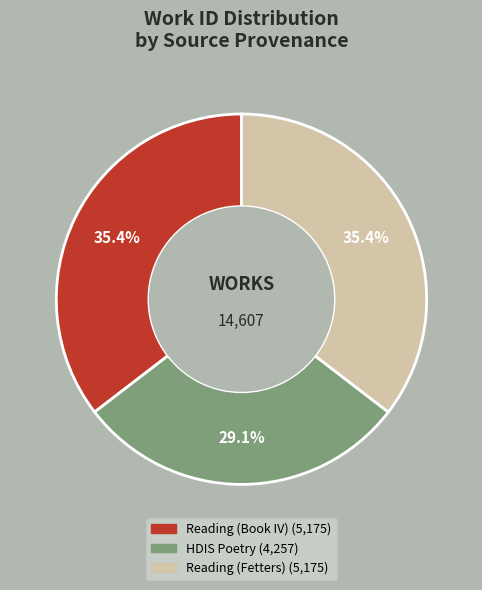

To the nearest percent, what percentage of the pie is HDIS Poetry?

29%